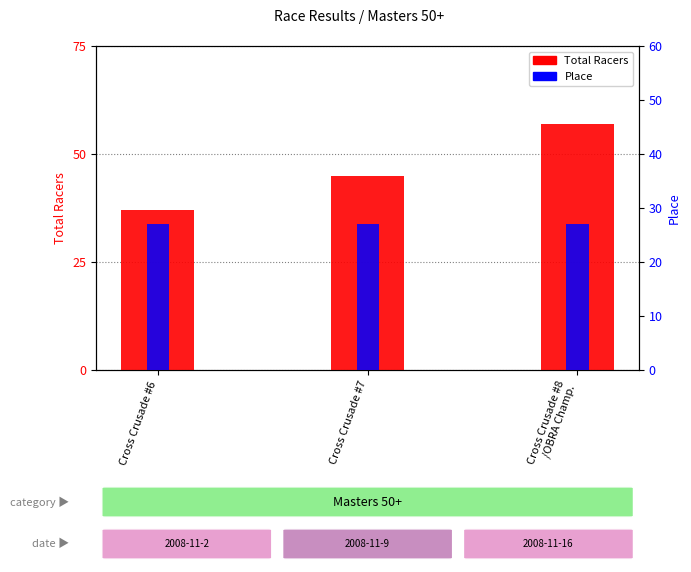

Which category has the highest value in the Place series?

Cross Crusade #6